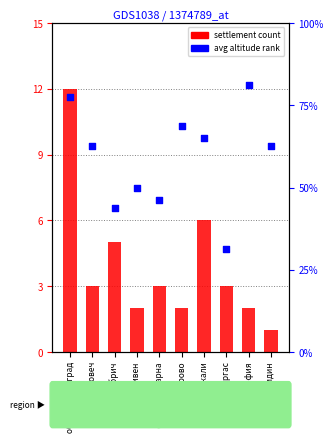

Is the value of avg altitude rank at обл. Габрово greater than the value of settlement count at обл. Бургас?

Yes